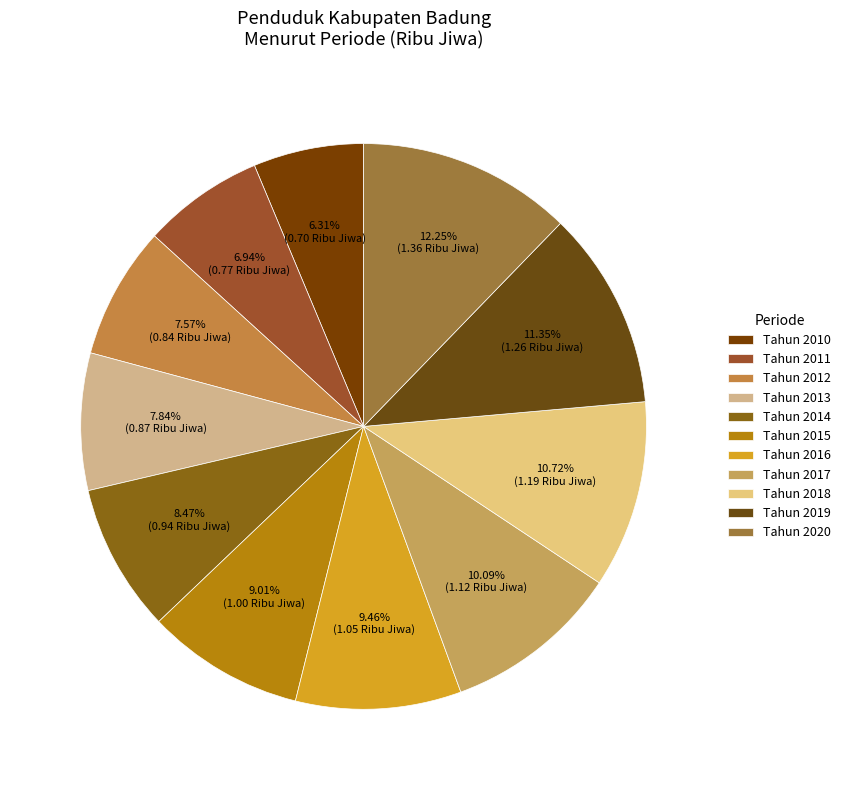

What is the ratio of the value at Tahun 2015 to the value at Tahun 2016?

1.0